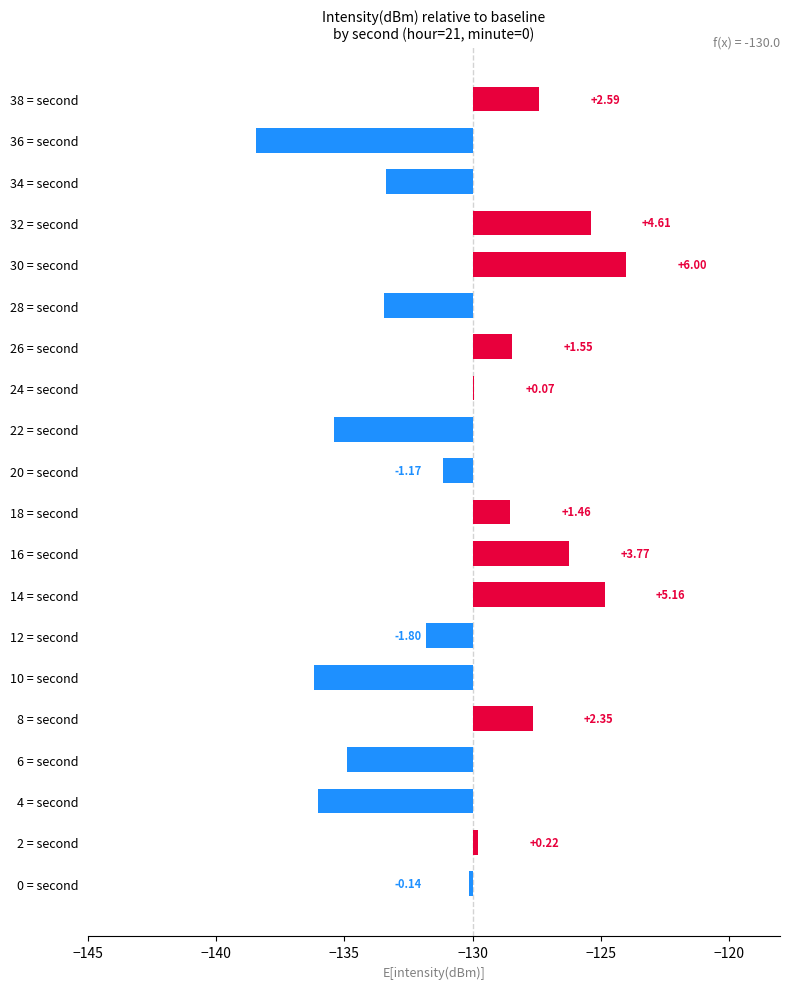

What is the average value?

-0.7